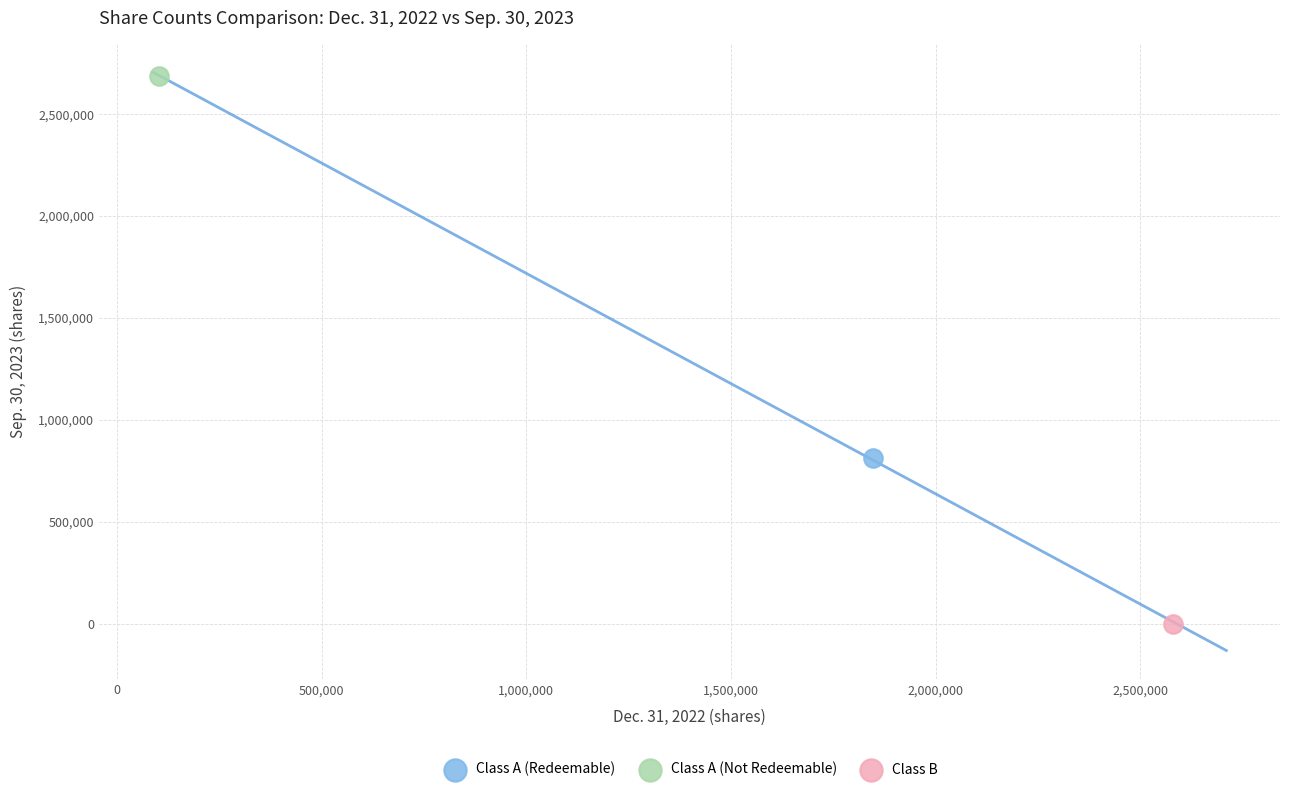

What are all the series names shown in the legend?

Class A (Redeemable), Class A (Not Redeemable), Class B